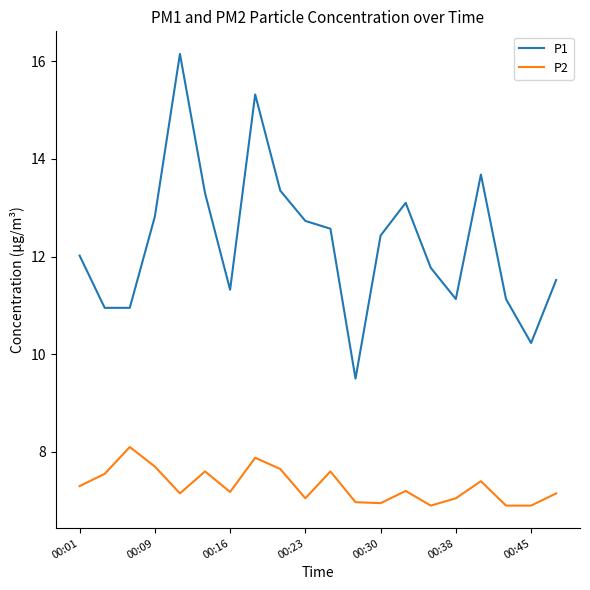

Which series has the largest total across all categories?

P1